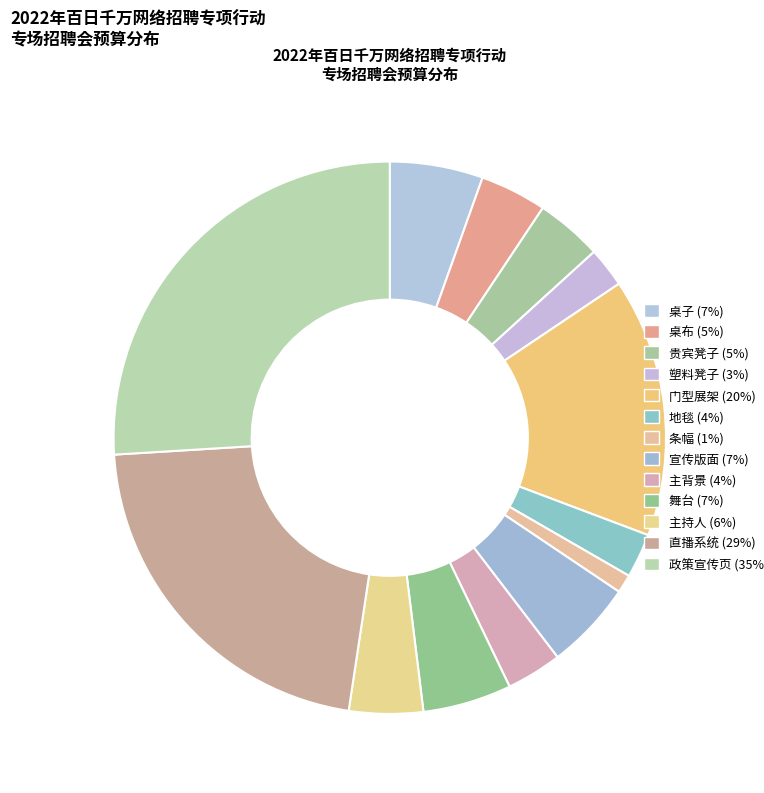

What is the smallest slice in the pie chart?

条幅